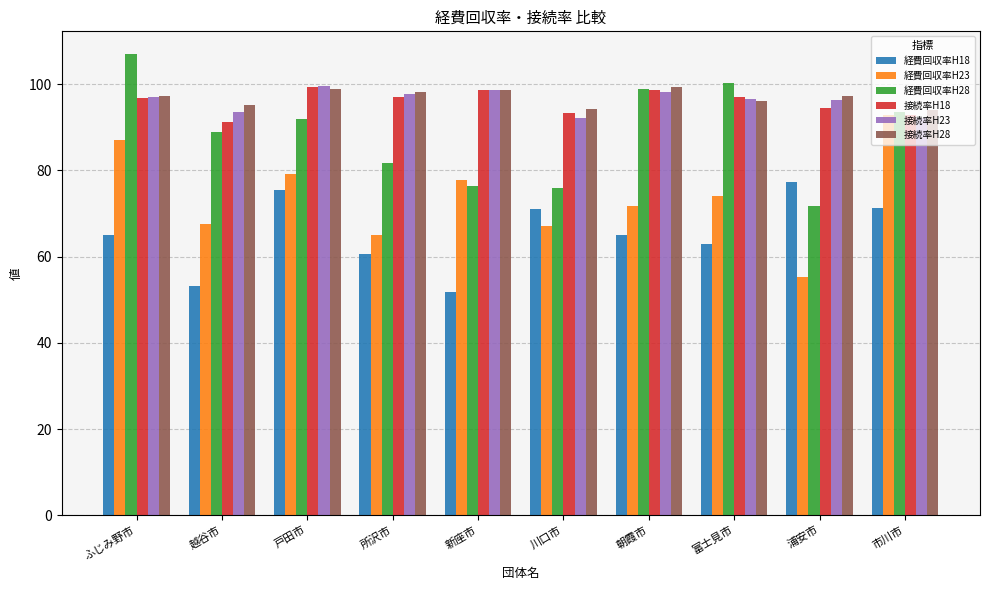

What is the difference between the highest and lowest values at 越谷市?

42.0